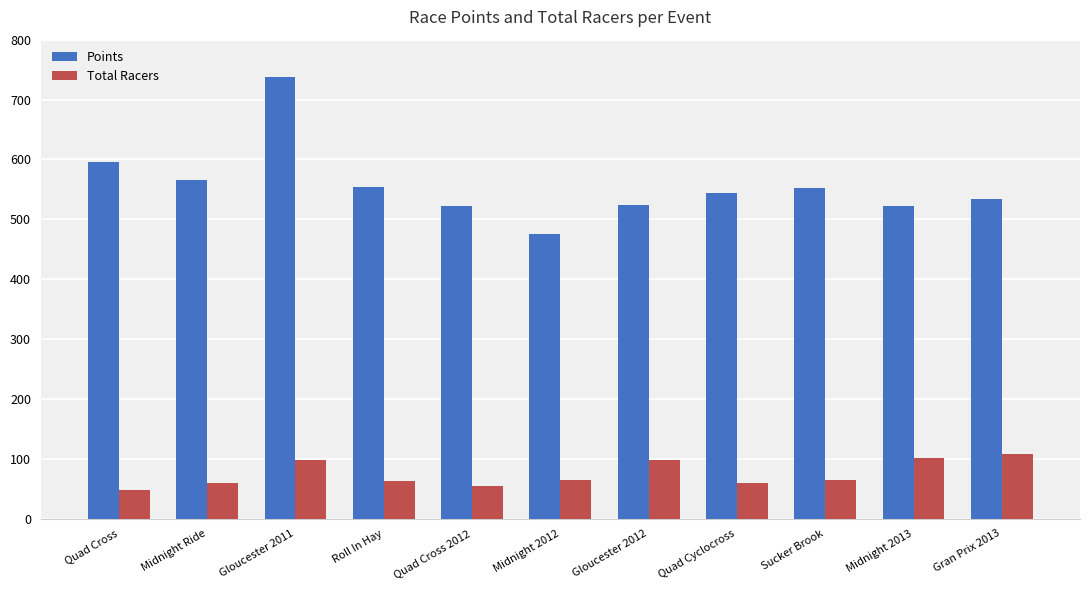

What is the difference between the maximum and minimum values in the Points series?

262.2